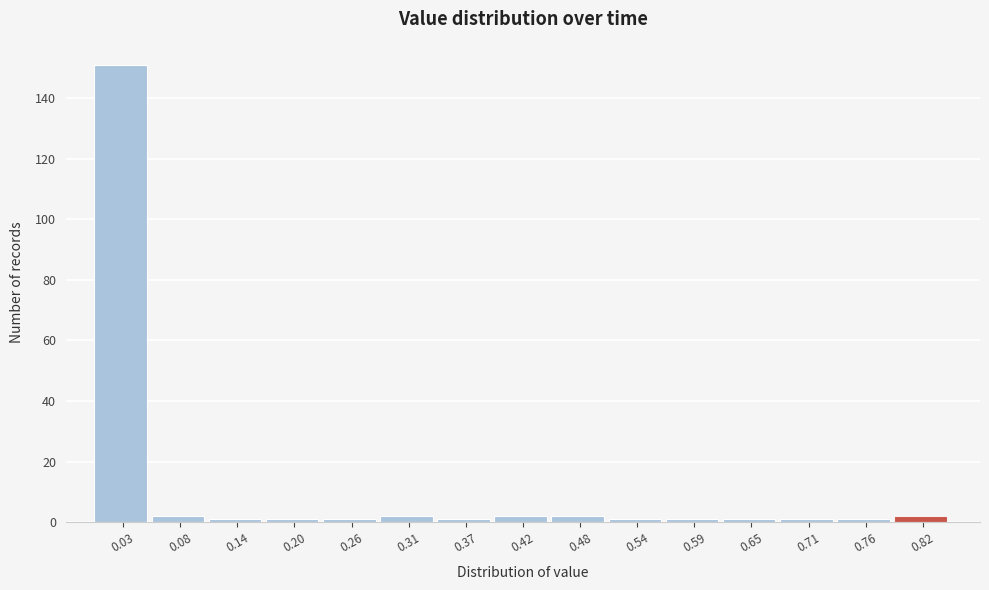

Reading left to right, list every bar in this chart as the range it spans on the x-axis followed by its height. Neither the bar edges nor the heights are printed on the chart, so give them approximately, as read against the axes.

0.00 to 0.06: 152
0.06 to 0.11: 2
0.11 to 0.17: under 2
0.17 to 0.23: under 2
0.23 to 0.28: under 2
0.28 to 0.34: 2
0.34 to 0.40: under 2
0.40 to 0.45: 2
0.45 to 0.51: 2
0.51 to 0.57: under 2
0.57 to 0.62: under 2
0.62 to 0.68: under 2
0.68 to 0.74: under 2
0.74 to 0.79: under 2
0.79 to 0.85: 2